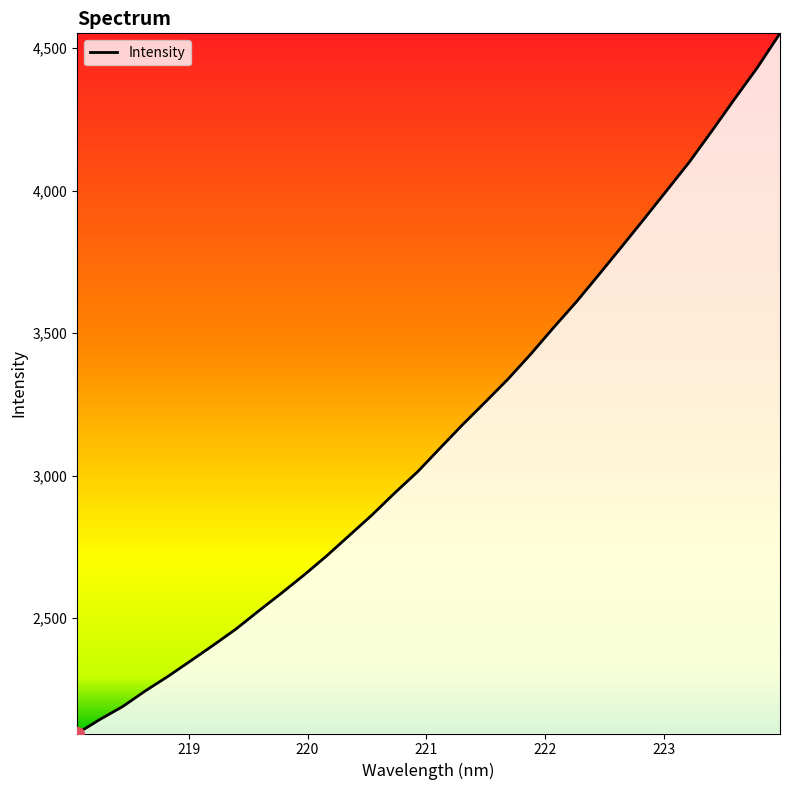

What is the difference between the maximum and minimum values?

2456.9